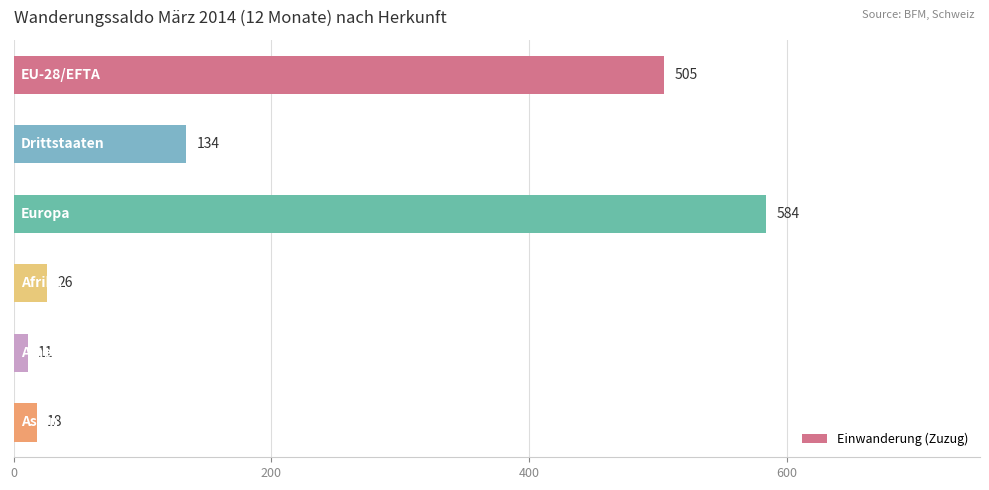

What is the value of the 5th bar from the top?

11